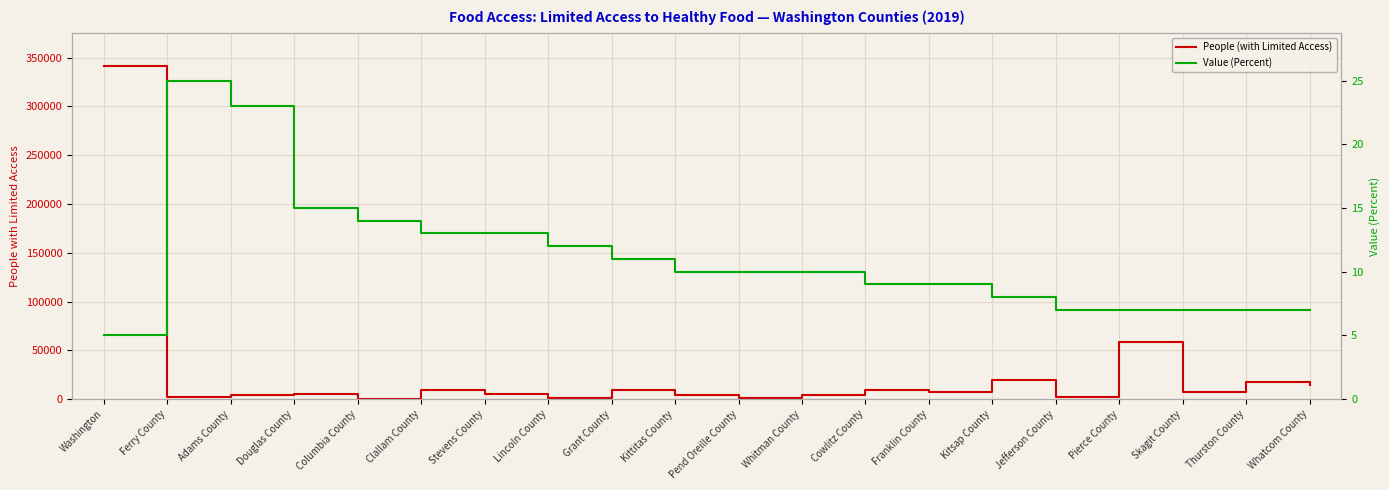

What is the sum of the People (with Limited Access) values at Lincoln County and Columbia County?

1863